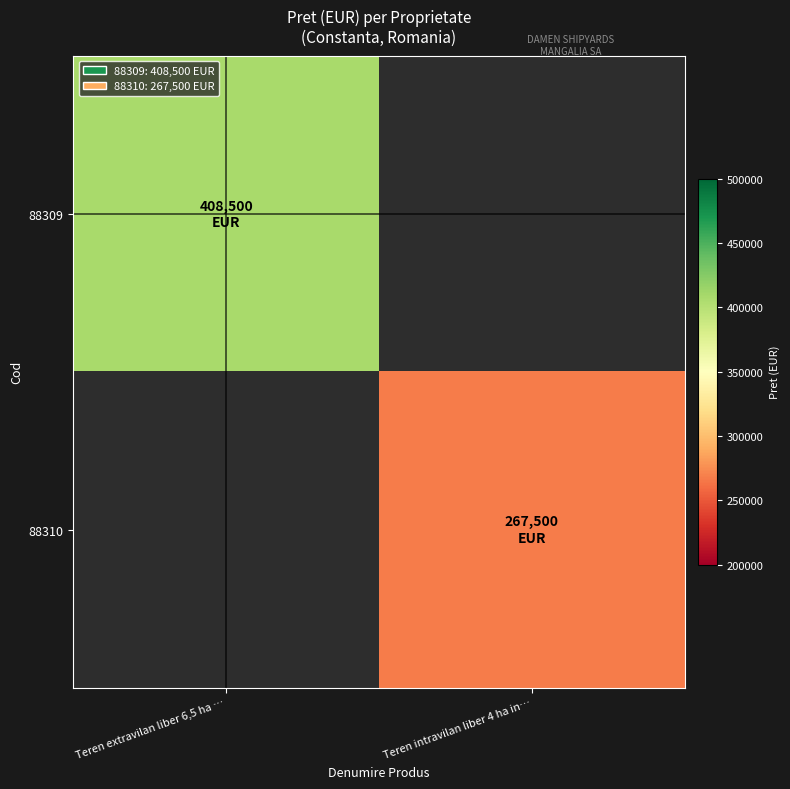

Is the value of 88309 at Teren intravilan liber 4 ha in… greater than the value of 88310 at Teren extravilan liber 6,5 ha …?

No